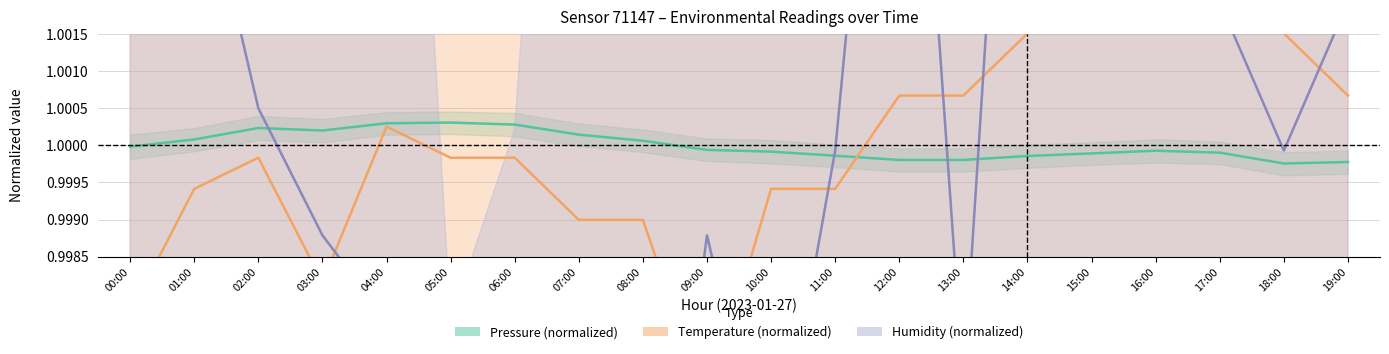

What is the greatest value displayed?

1.0